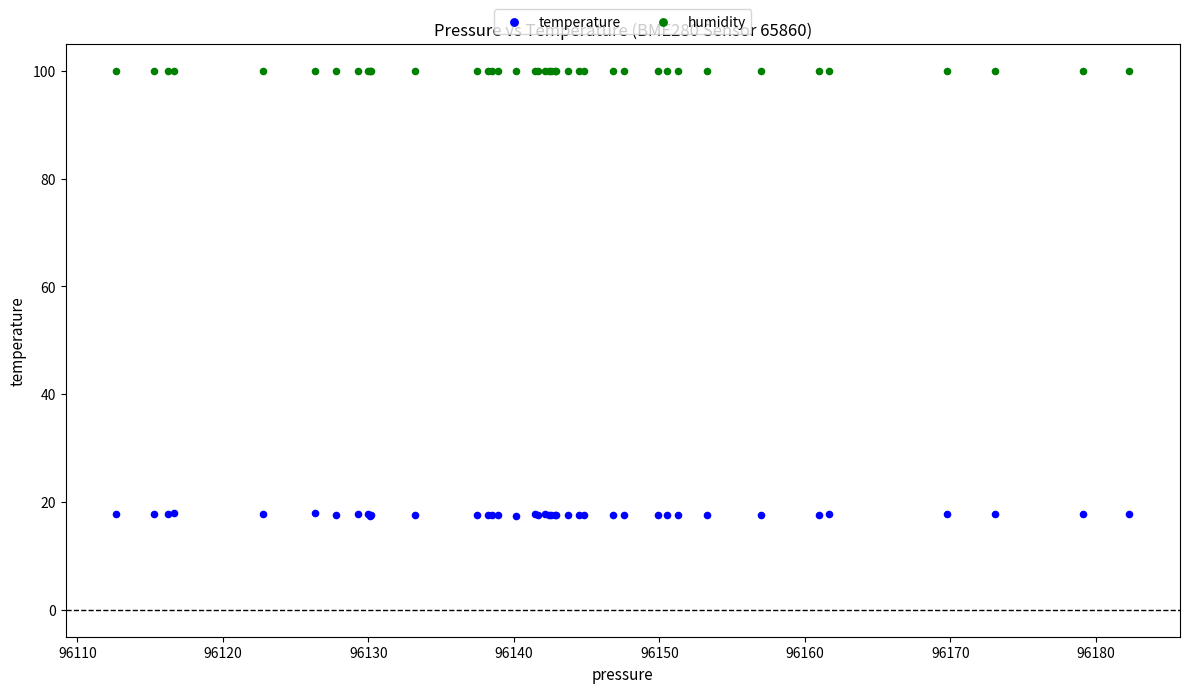

Which series reaches the maximum Y coordinate?

humidity